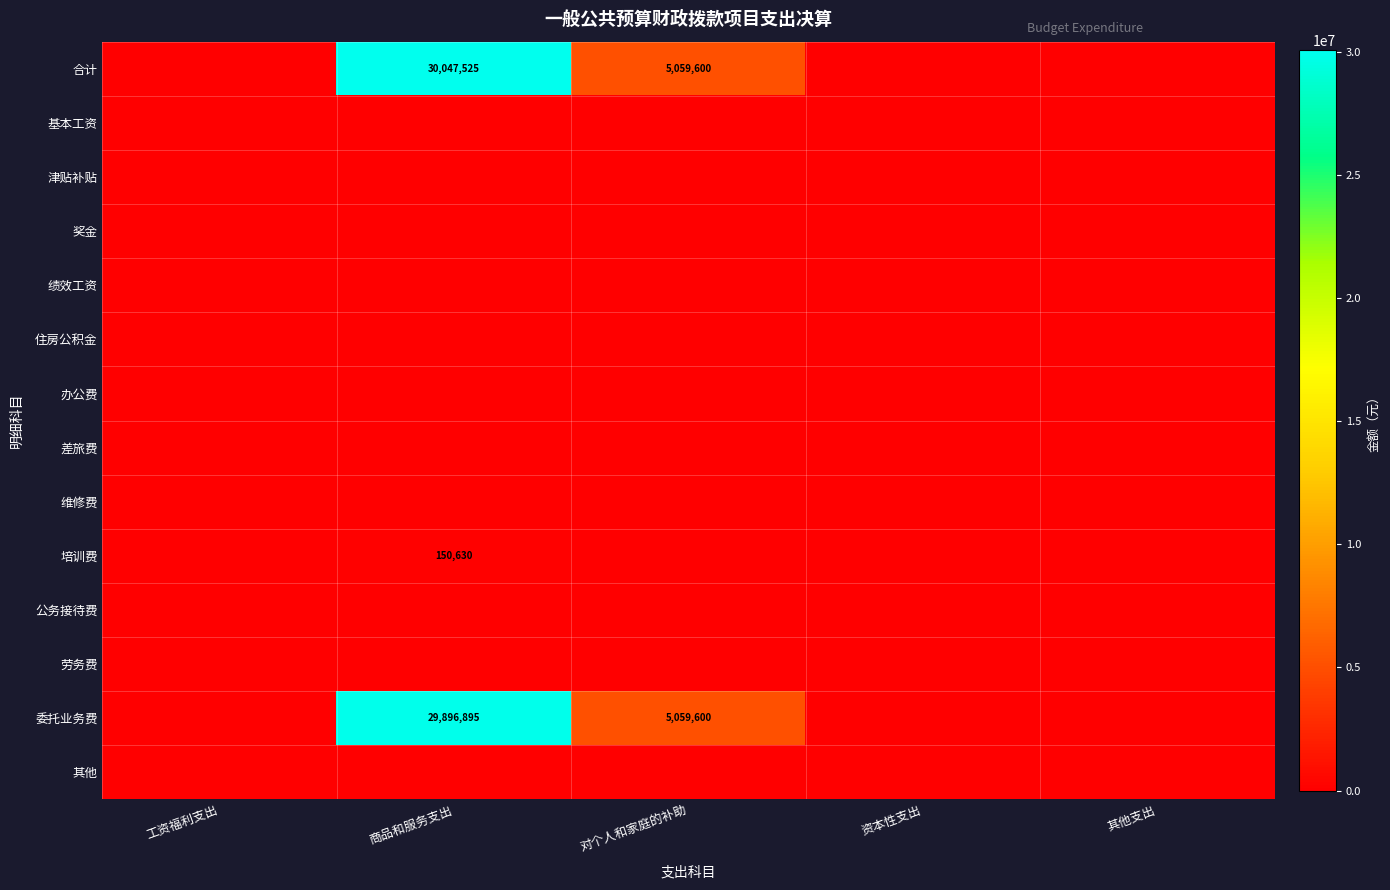

Which has a higher value, 商品和服务支出 or 资本性支出?

商品和服务支出